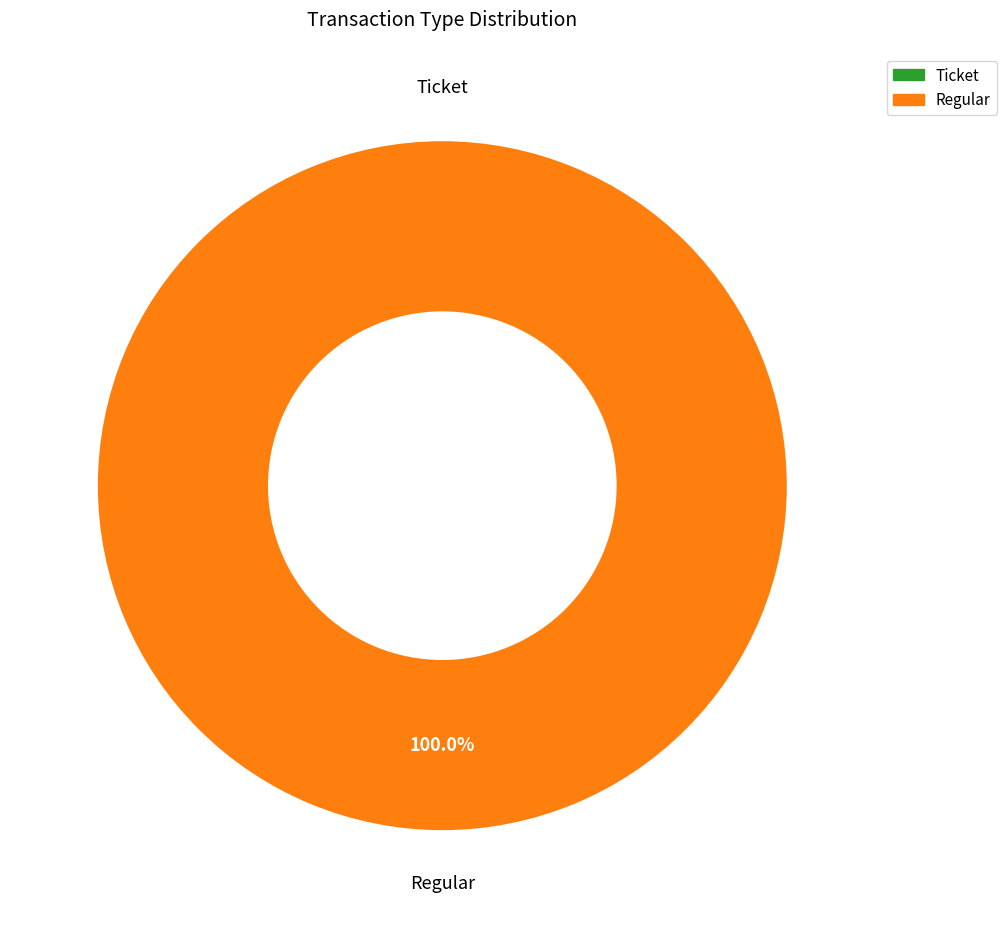

To the nearest percent, what is the average slice percentage?

50%